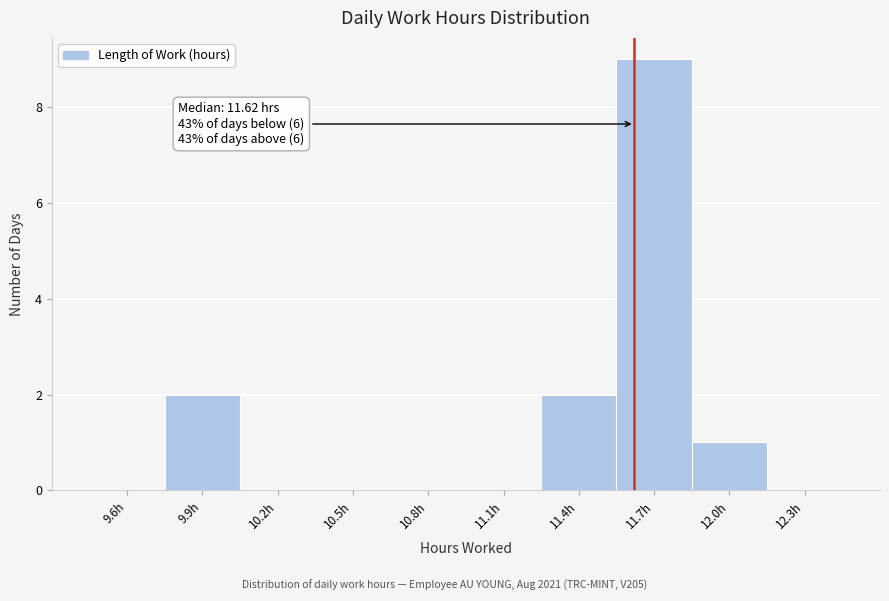

Which range on the x-axis has the tallest bar?

11.55 to 11.85